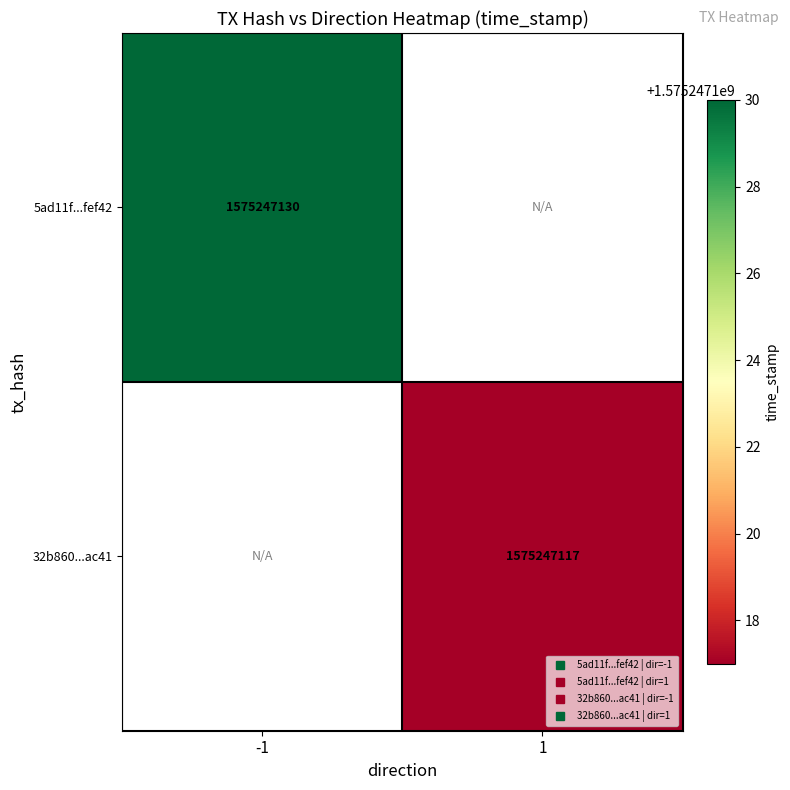

The 32b86039ade144fd7537f47447c291683a1ac41 series shows 950040856 at -1. True or false?

False